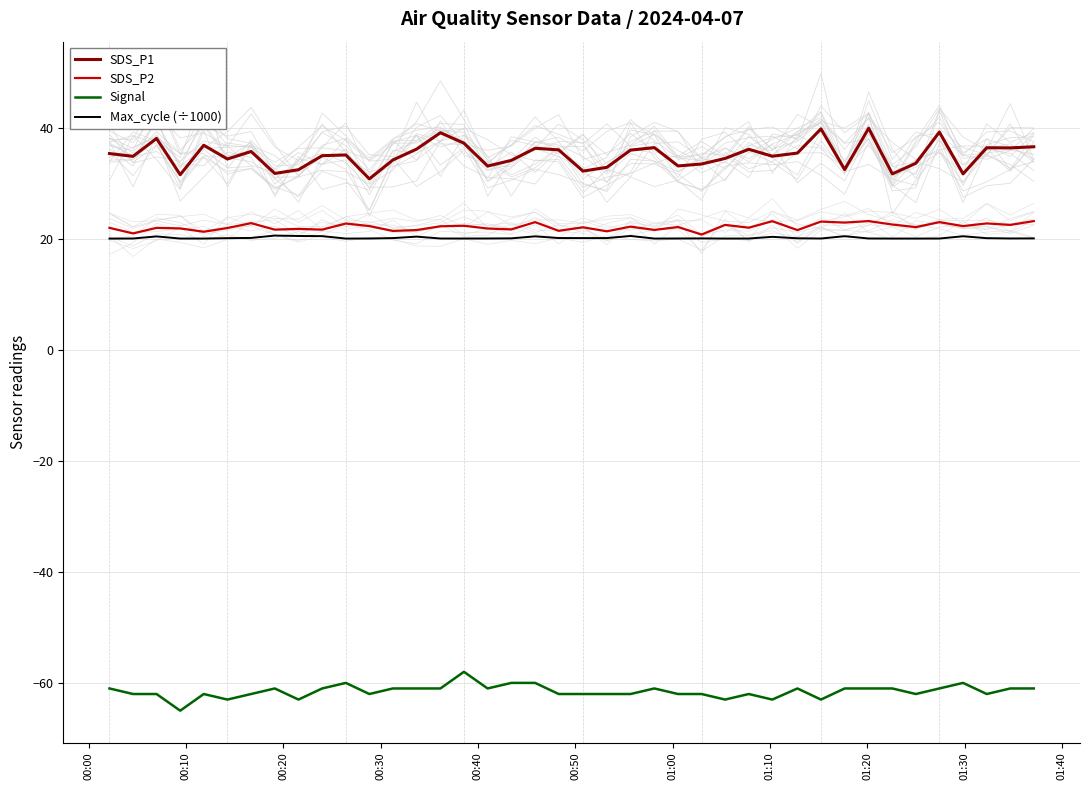

What is the lowest value of the SDS_P2 series?

20.8